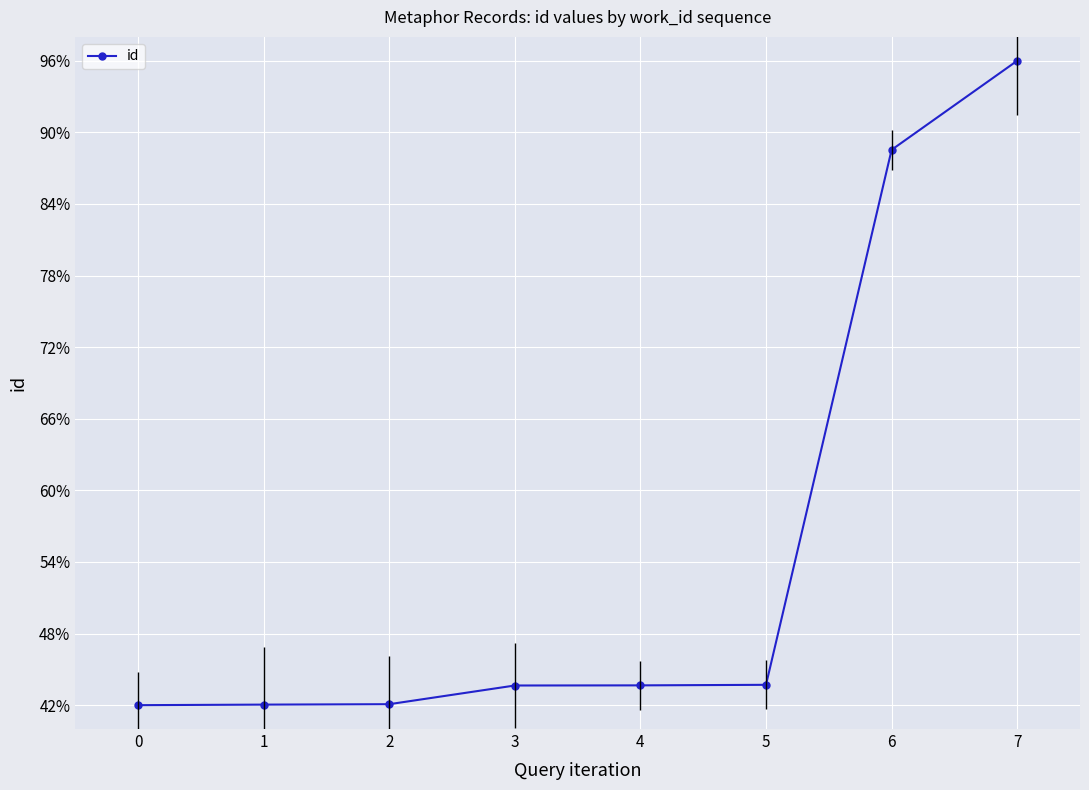

Is it true that the value at 4 is 20.9?

False